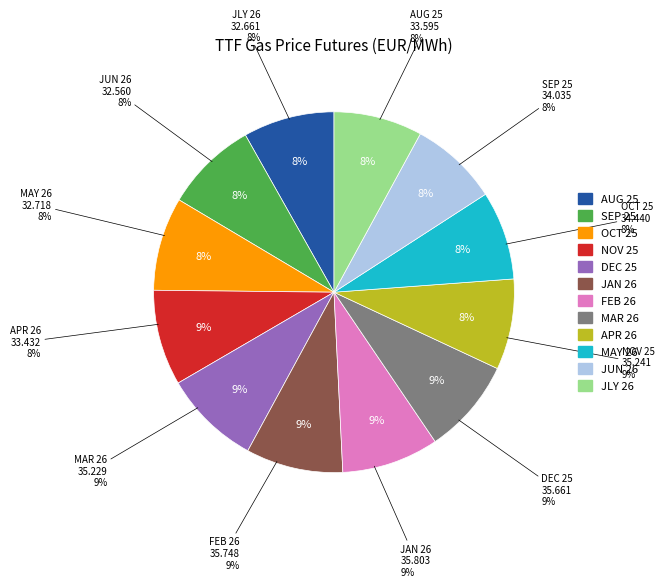

The JLY 26 slice represents 22% of the pie. True or false?

False